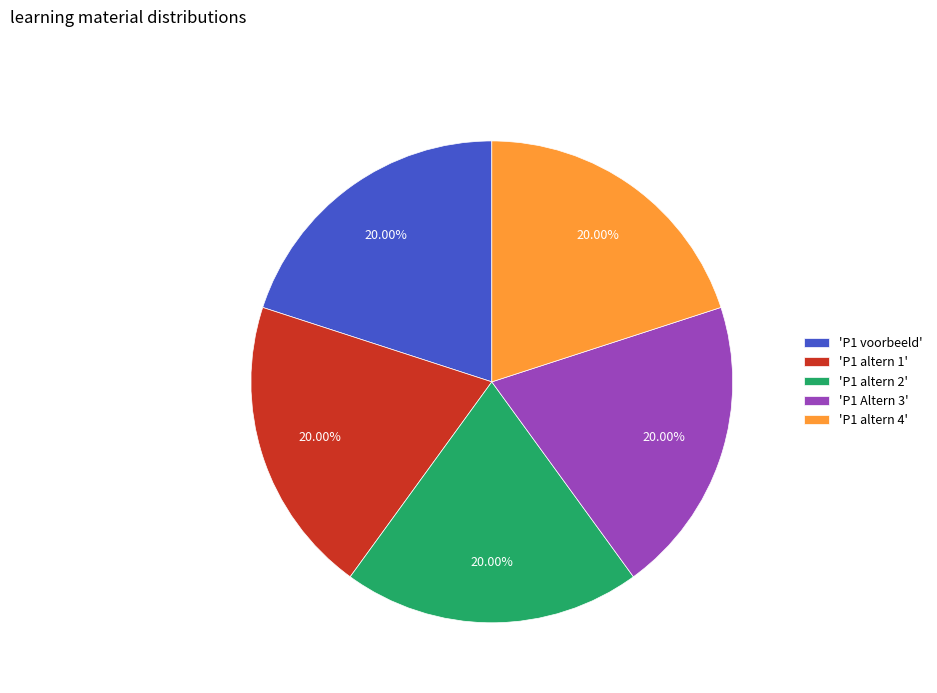

Is 'P1 Altern 3' the majority of the pie?

No